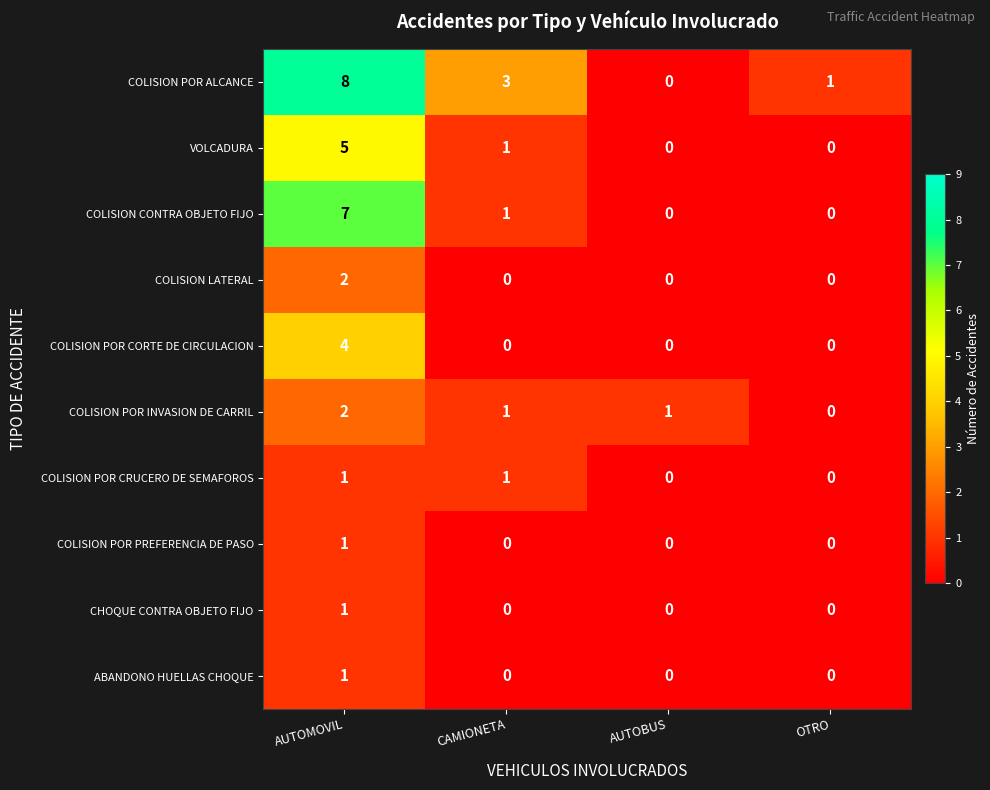

What is the total value across all series at CAMIONETA?

7